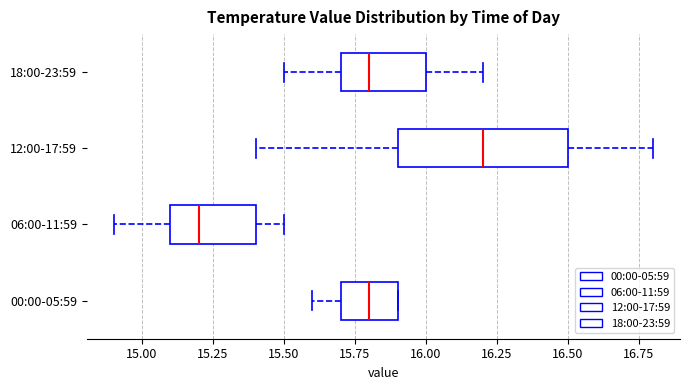

Comparing the boxes themselves (not the whiskers), which one is the widest?

12:00-17:59